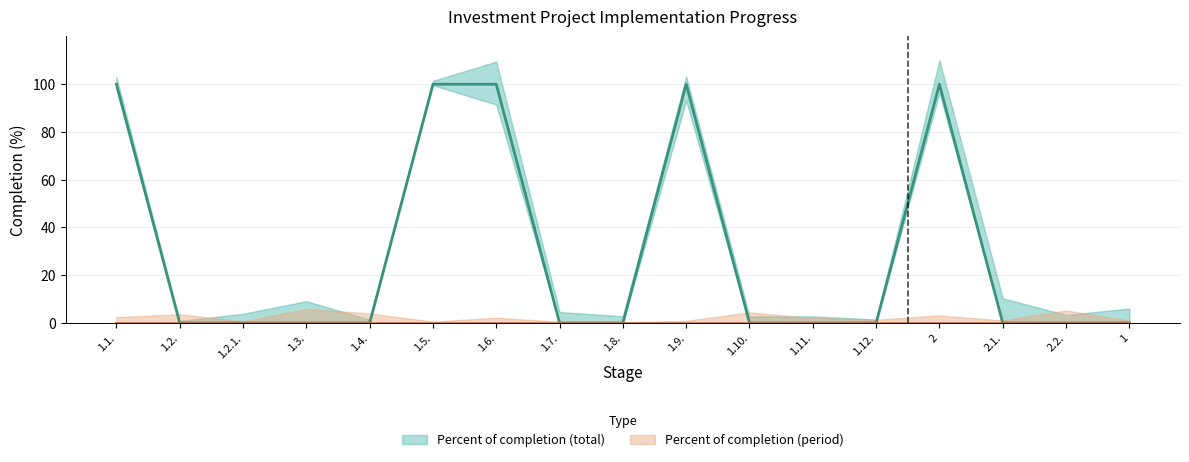

Which category has the lowest value across all series?

1.2.